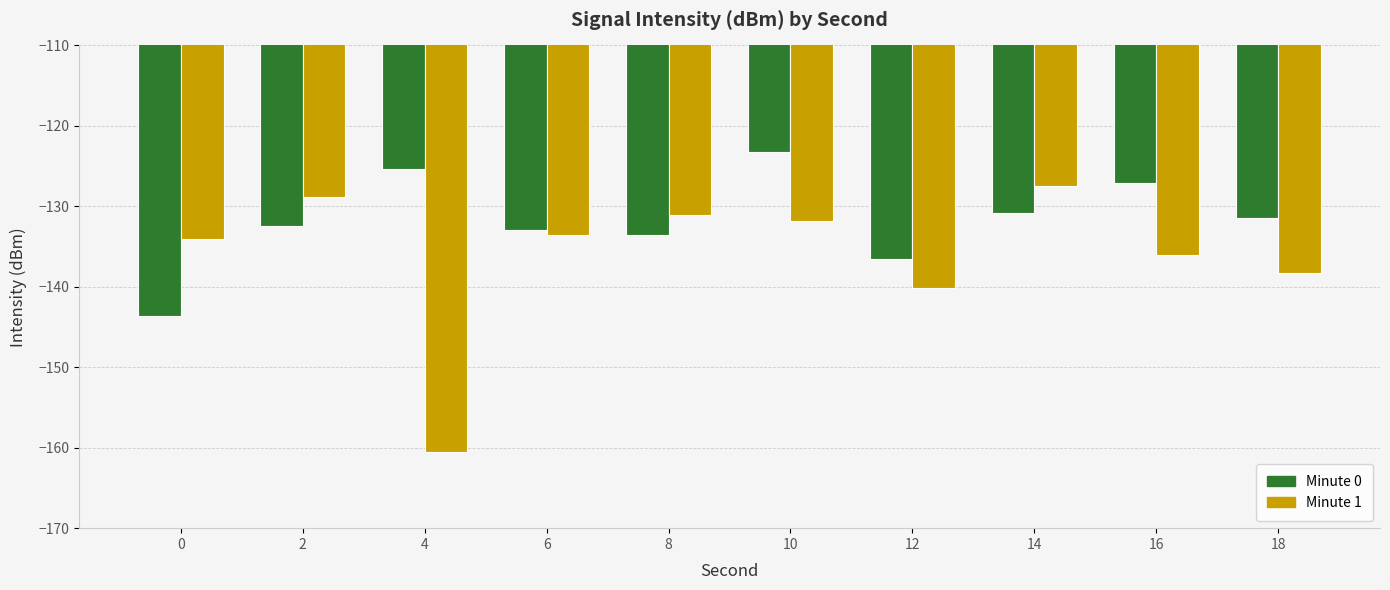

Count the number of data series in this chart.

2